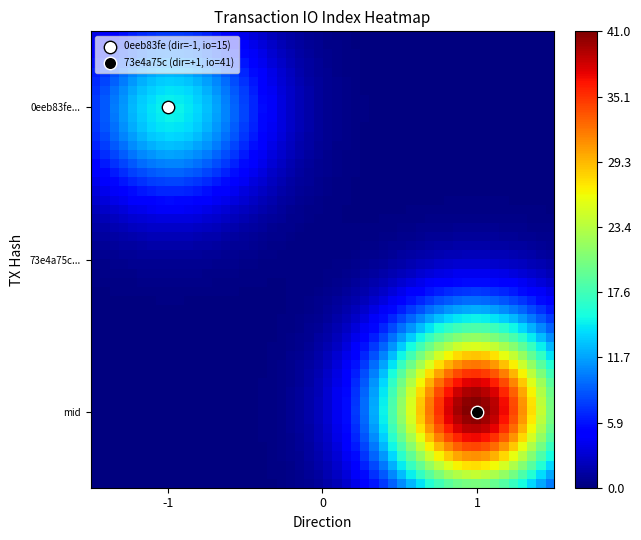

What are all the series names shown in the legend?

0eeb83fe (dir=-1, io=15), 73e4a75c (dir=+1, io=41)